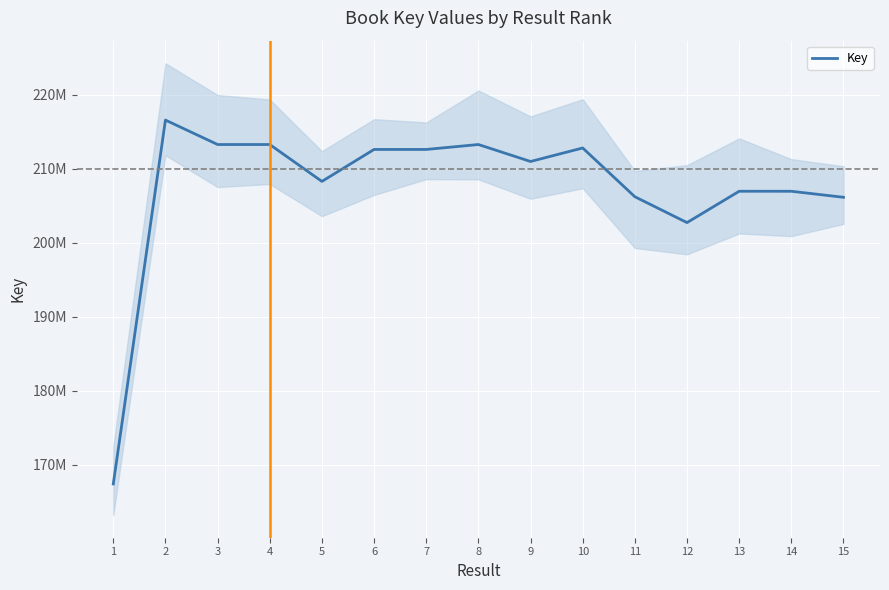

Where is the first local minimum?

3